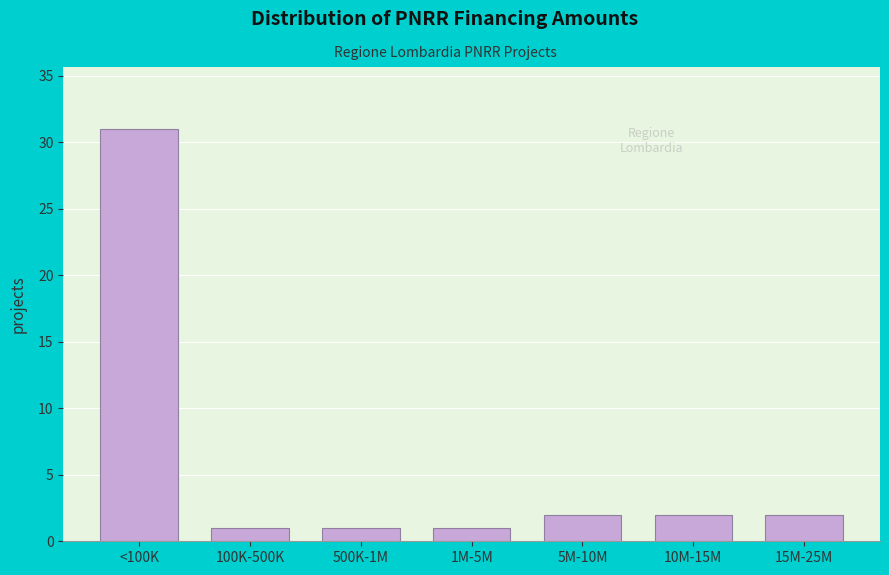

Reading left to right, extract all data points from this chart.

<100K=31	100K-500K=1	500K-1M=1	1M-5M=1	5M-10M=2	10M-15M=2	15M-25M=2